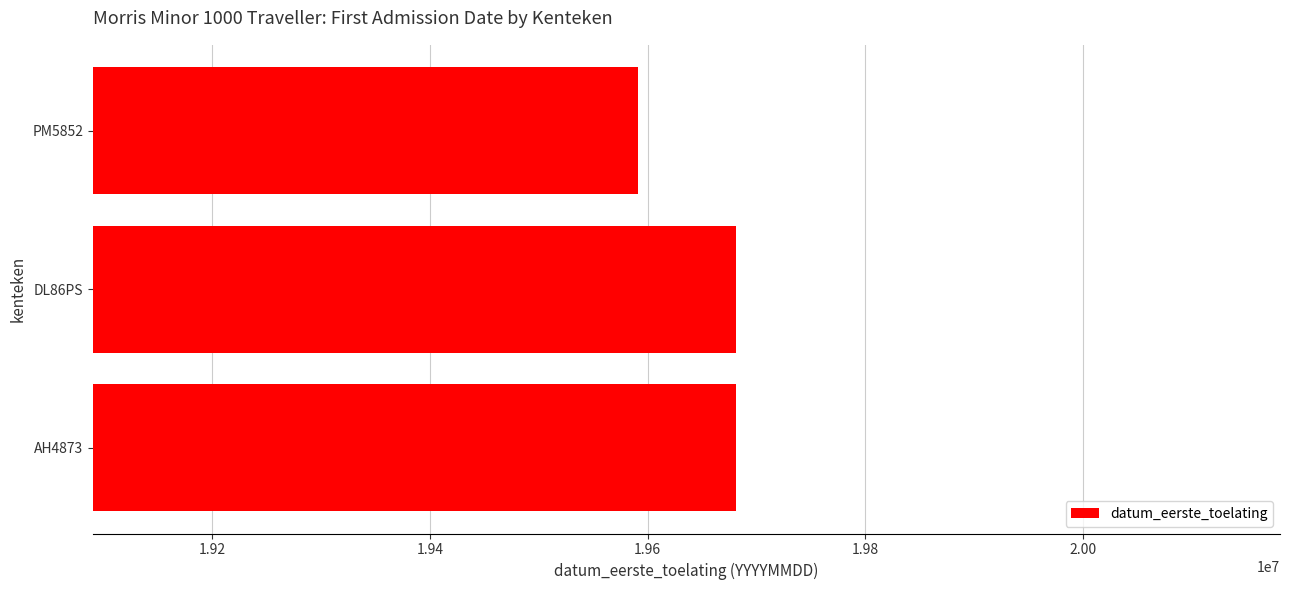

Read the value at AH4873, to the nearest 100.

19680800